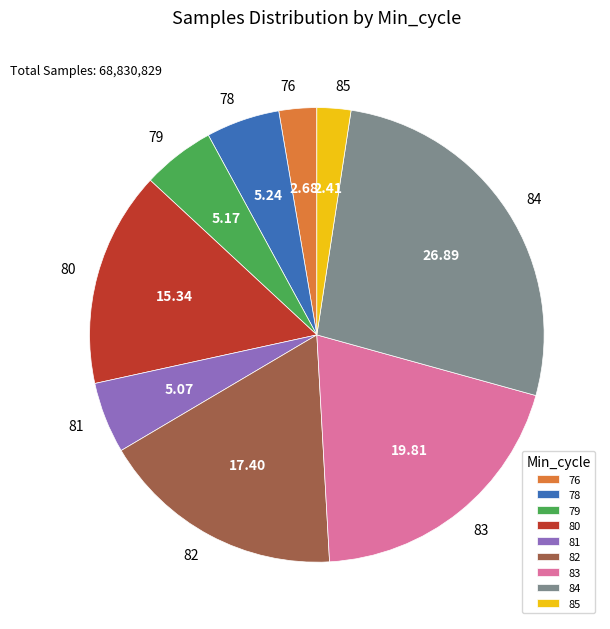

What is the ratio of the value at 82 to the value at 83?

0.9